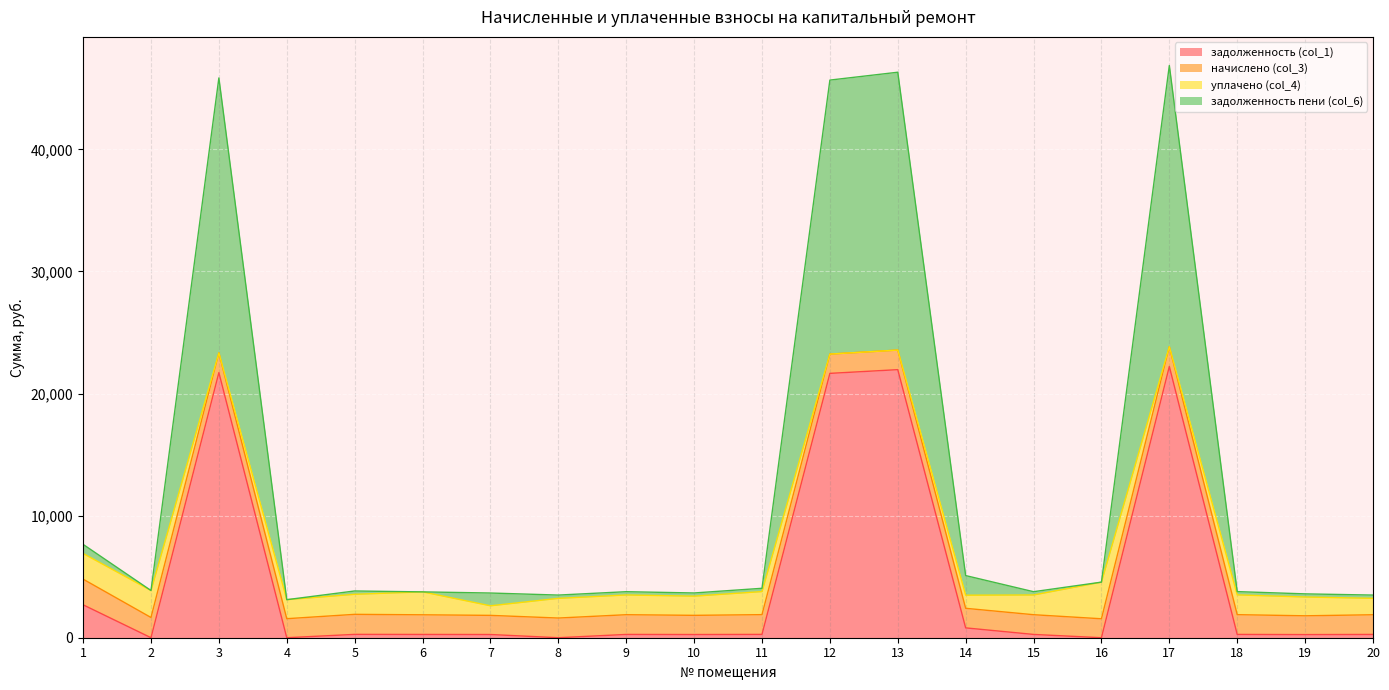

The value of задолженность (col_1) at 8 is -14868.1. True or false?

False